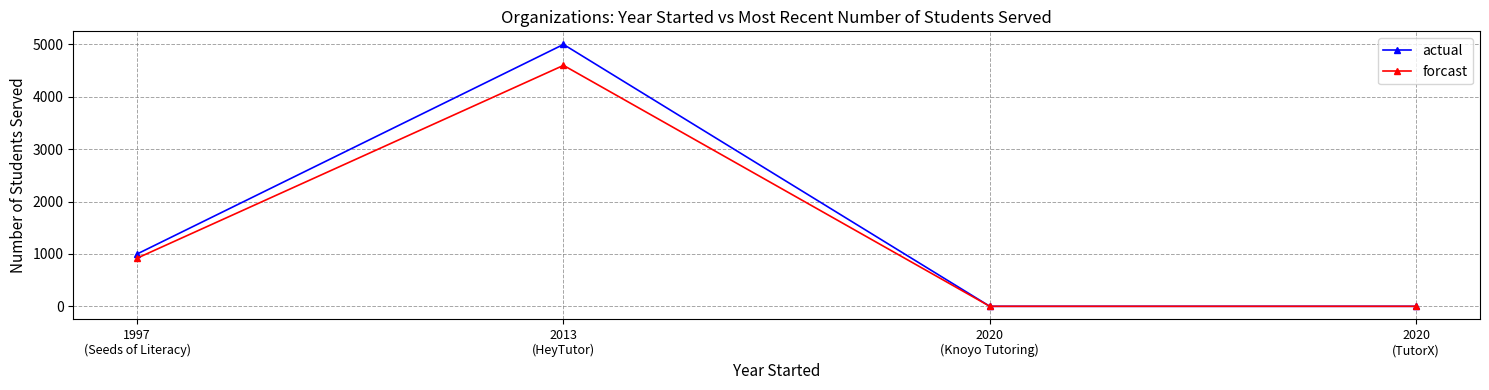

Where is the first local maximum for forcast?

2013
(HeyTutor)